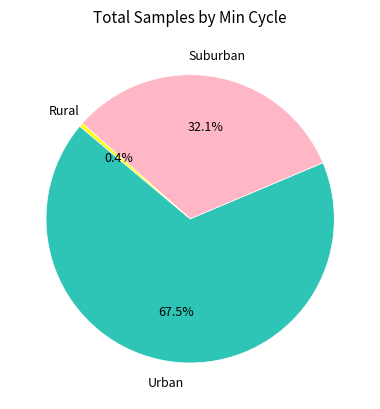

Count the number of slices in the pie.

3